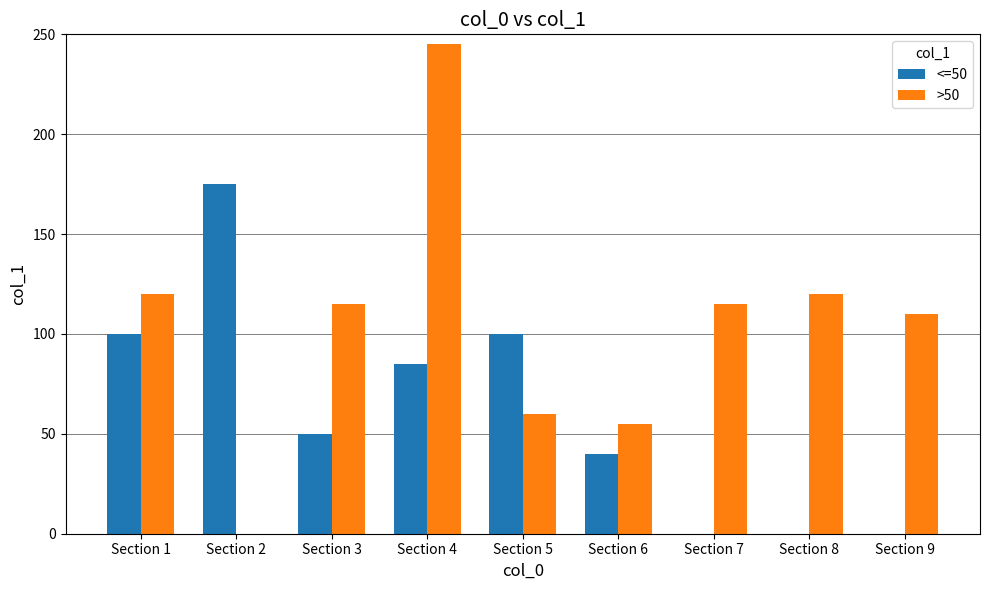

The <=50 series shows -72 at Section 8. True or false?

False